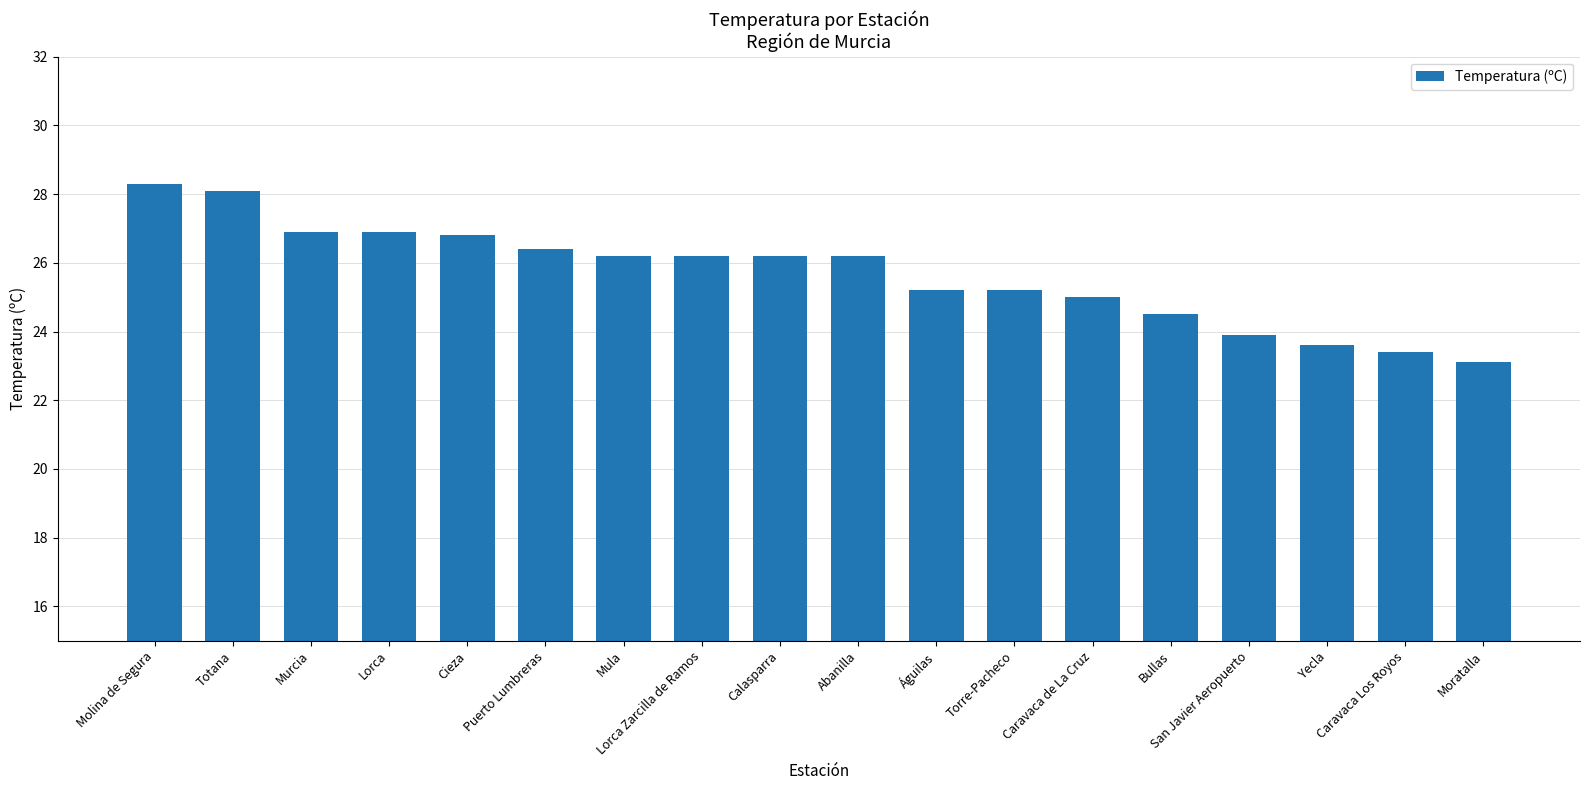

The chart shows a value of 23.4 at Caravaca Los Royos. True or false?

True